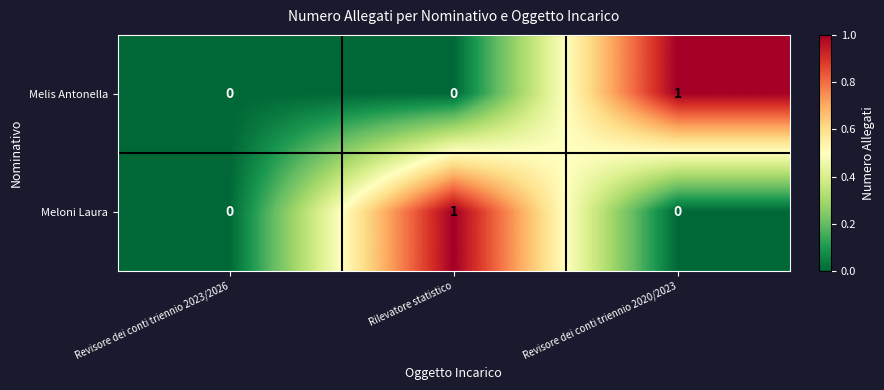

The Melis Antonella series shows 1 at Revisore dei conti triennio 2020/2023. True or false?

True